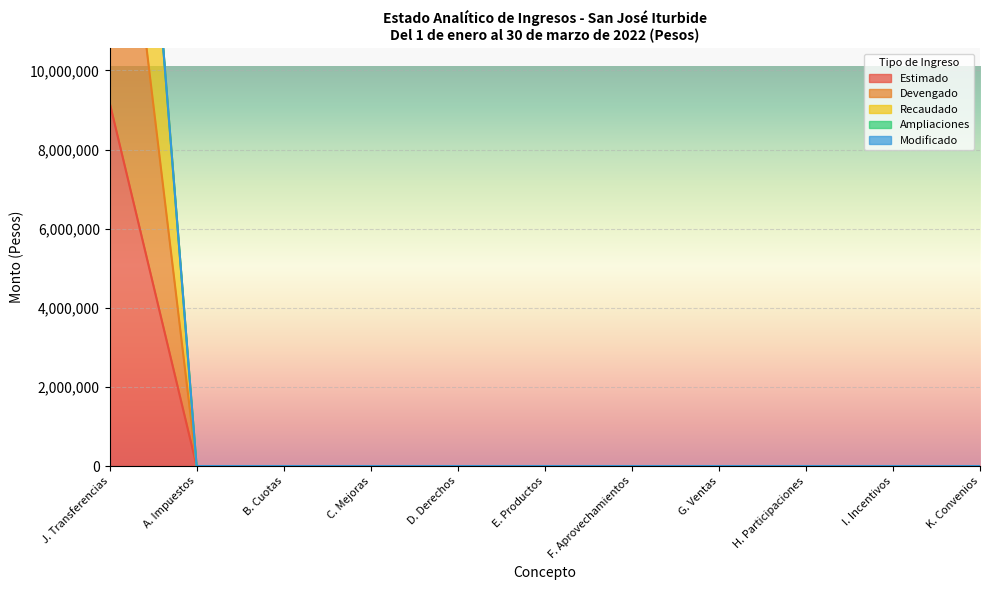

What position from the left is D. Derechos?

5